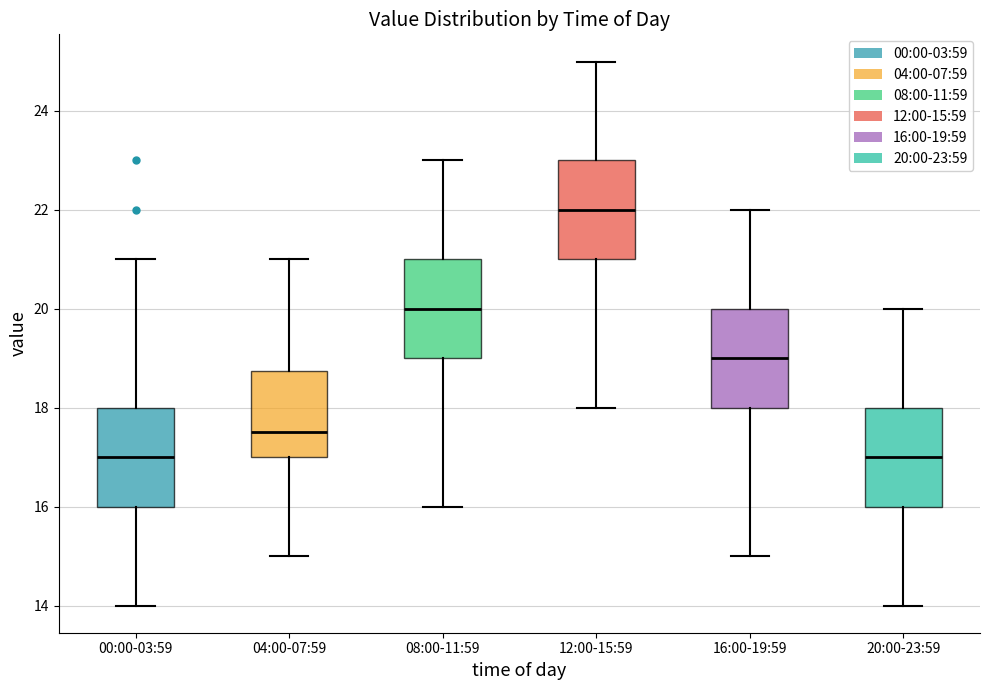

Reading left to right, transcribe this box plot: for each box, give where its median line is, the range the box spans, and where its two whiskers end, as read against the y-axis. The values are not printed on the chart, so give them approximately, as read against the axis.

00:00-03:59: median 17.0, box 16.0 to 18.0, whiskers 14.0 to 21.0
04:00-07:59: median 17.6, box 17.0 to 18.8, whiskers 15.0 to 21.0
08:00-11:59: median 20.0, box 19.0 to 21.0, whiskers 16.0 to 23.0
12:00-15:59: median 22.0, box 21.0 to 23.0, whiskers 18.0 to 25.0
16:00-19:59: median 19.0, box 18.0 to 20.0, whiskers 15.0 to 22.0
20:00-23:59: median 17.0, box 16.0 to 18.0, whiskers 14.0 to 20.0